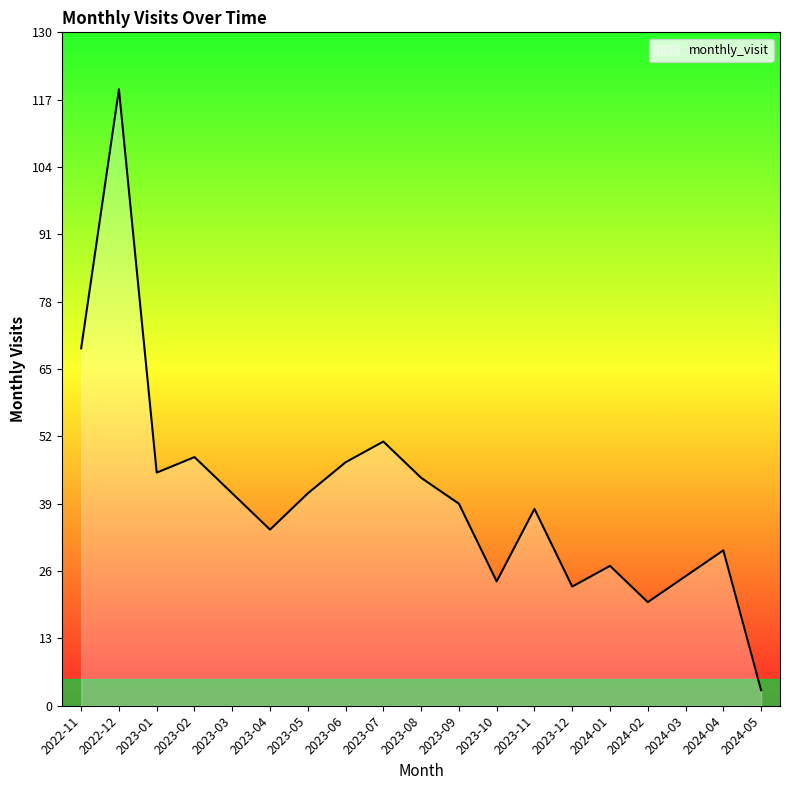

At which label does the data first exceed 39?

2022-11